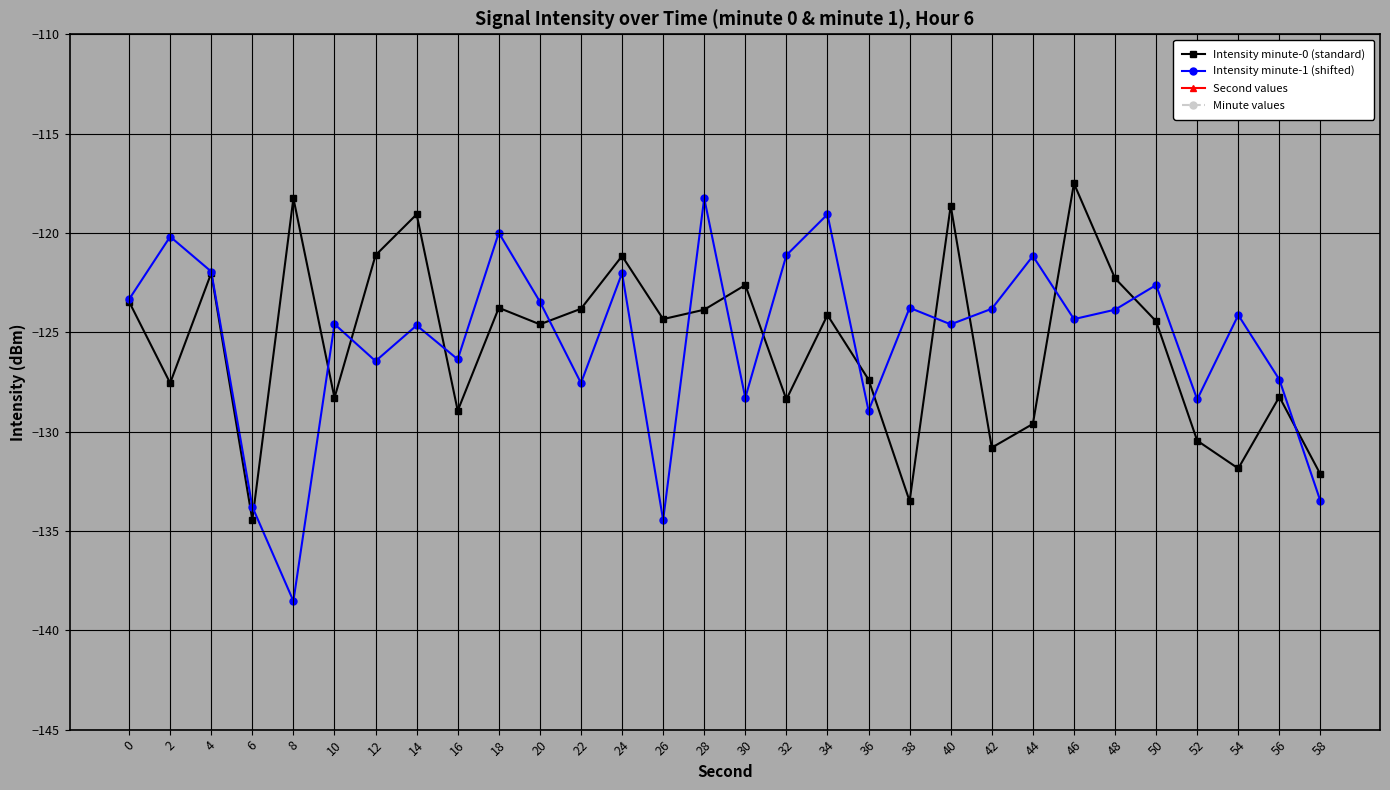

Is the value of Second values at 22 greater than the value of Minute values at 0?

Yes